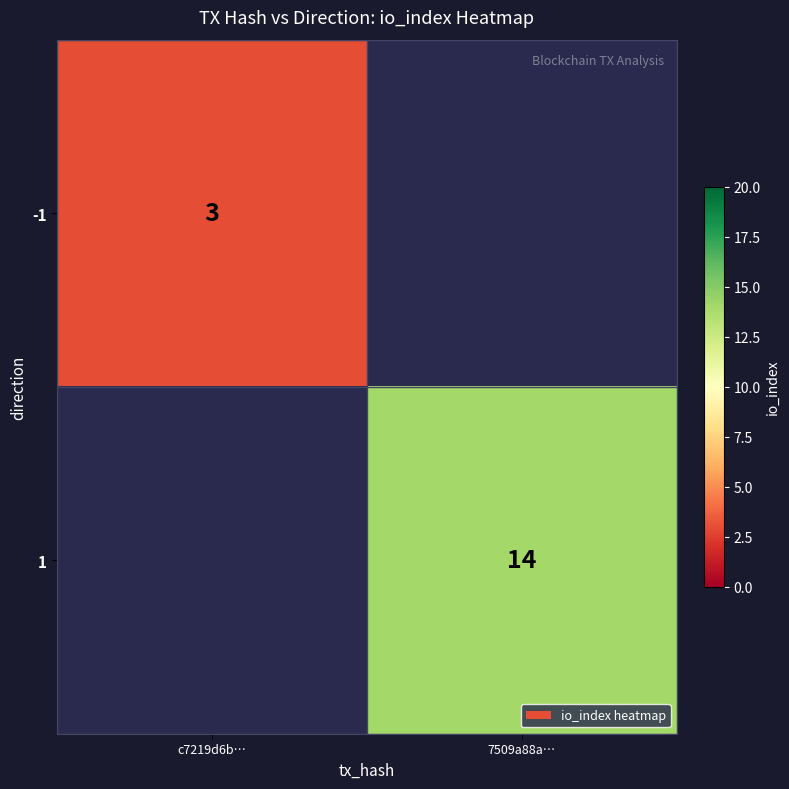

Is it true that -1 equals 5 at c7219d6b…?

False